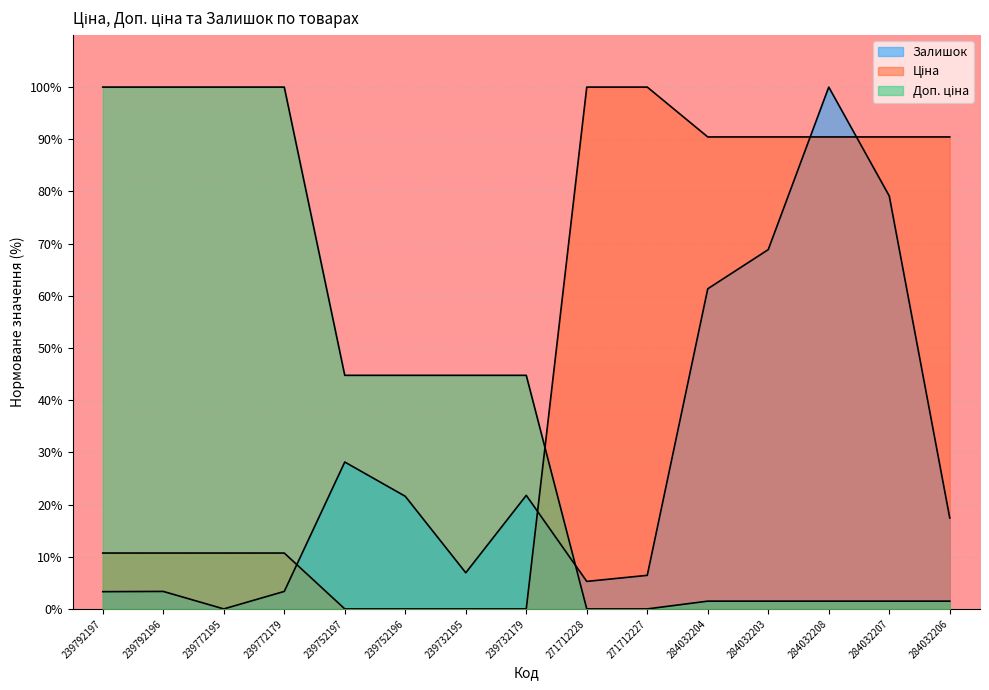

Which label corresponds to the smallest value in the chart?

239752197